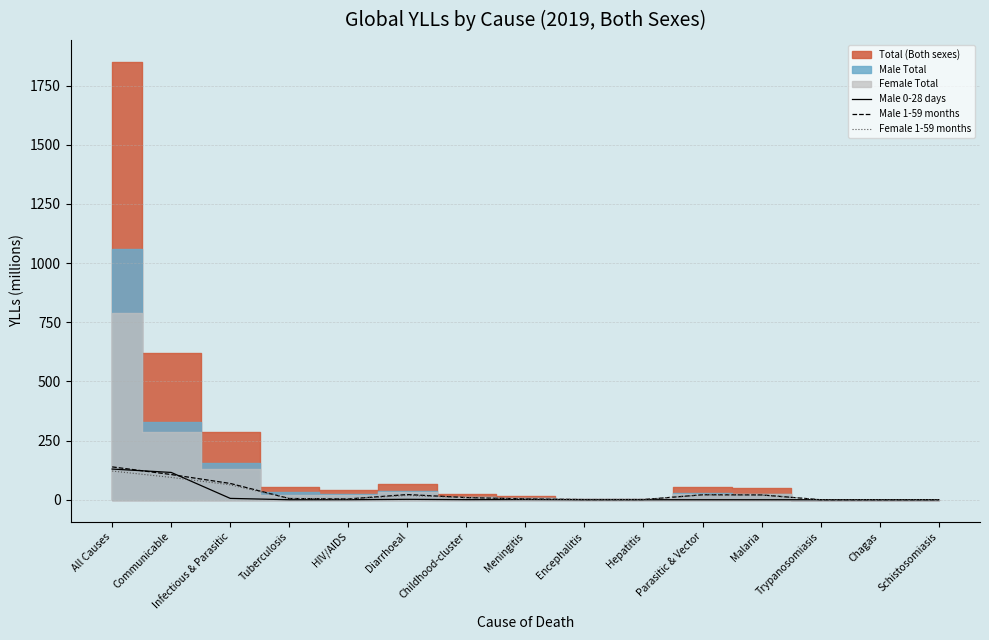

Where is Male 0-28 days nearest to the value 64?

Communicable